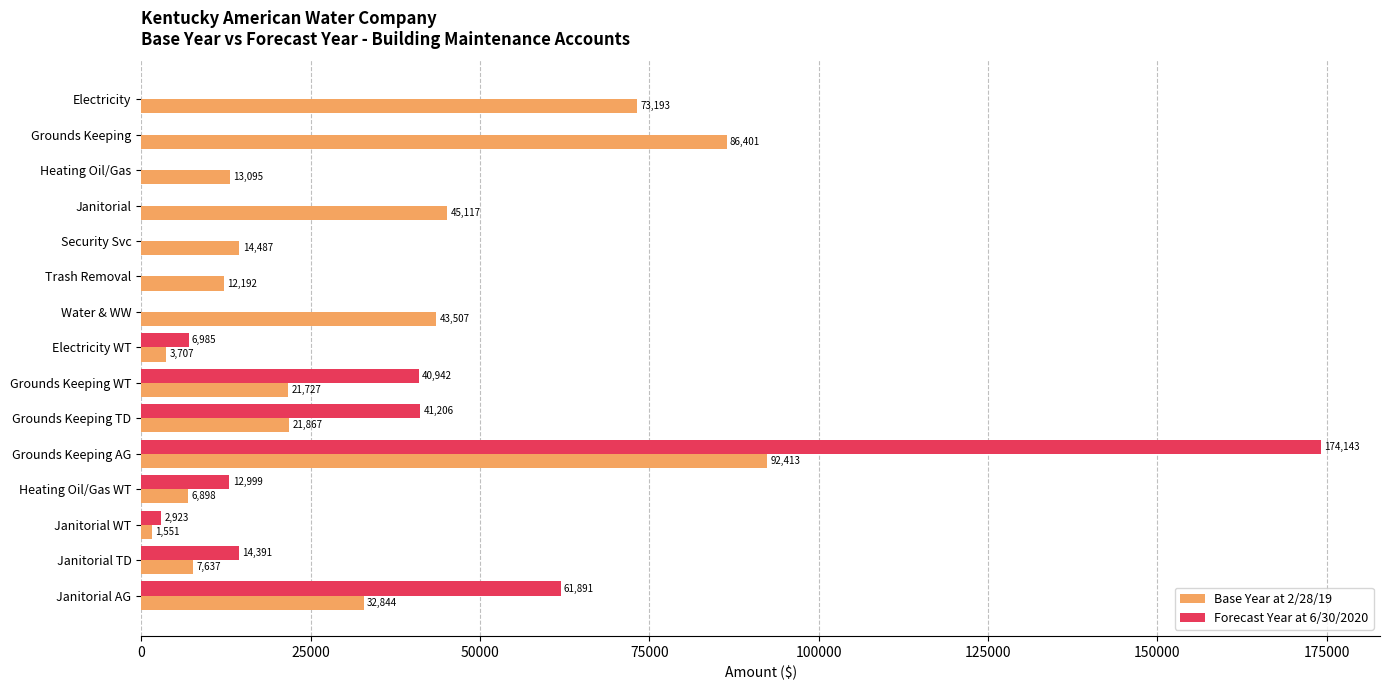

Which category has the highest value across all series?

Grounds Keeping AG